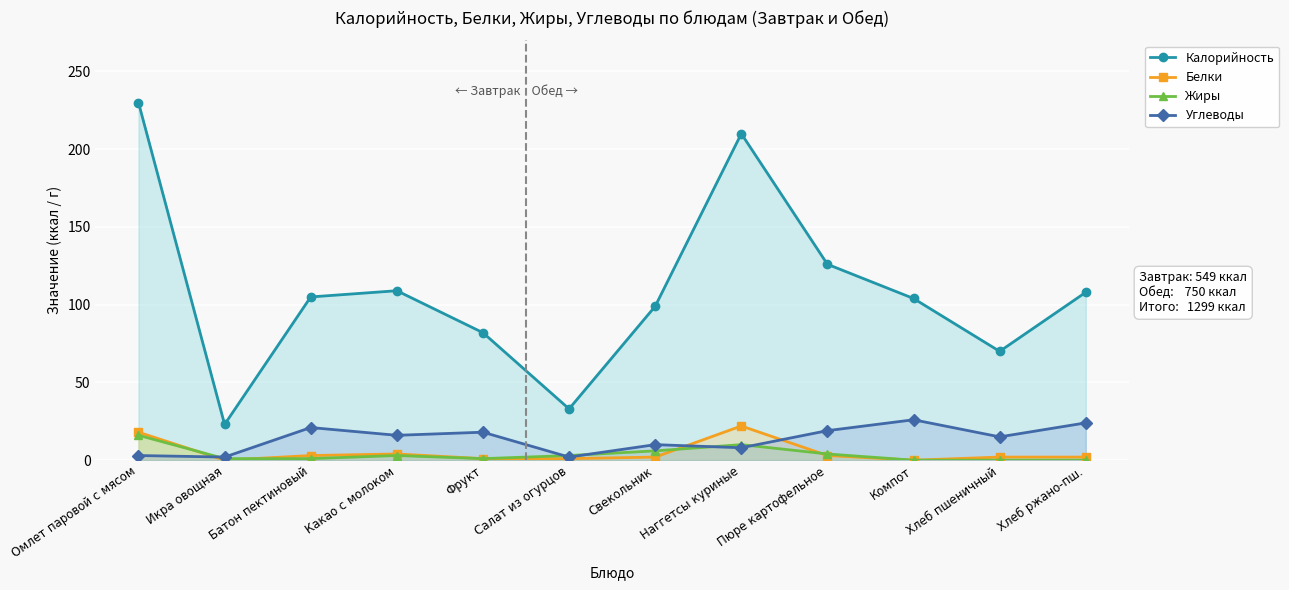

Reading left to right, transcribe all the data shown in this chart.

Калорийность: 230	23	105	109	82	33	99	210	126	104	70	108
Белки: 18	0	3	4	1	1	2	22	3	0	2	2
Жиры: 16	1	1	3	1	3	6	10	4	0	0	0
Углеводы: 3	2	21	16	18	2	10	8	19	26	15	24